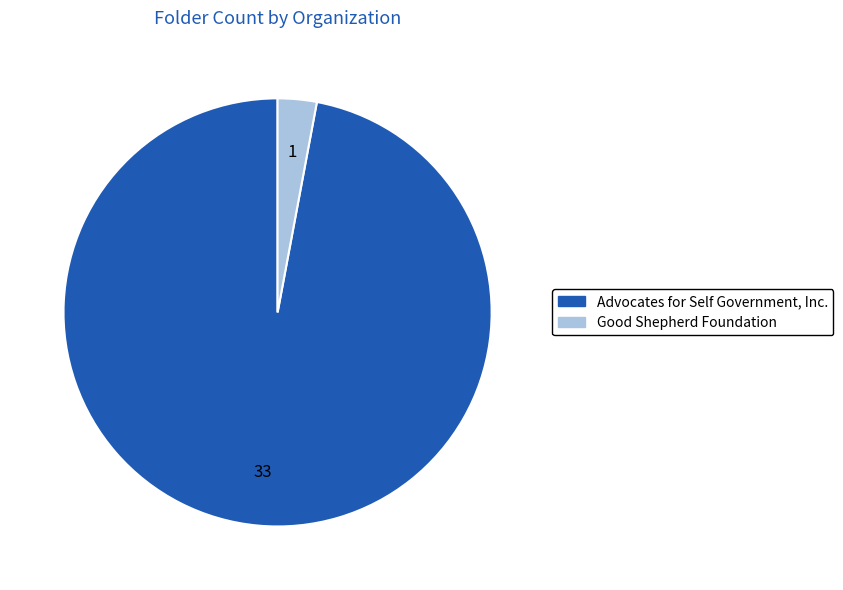

Rank the categories by value from lowest to highest.

Good Shepherd Foundation, Advocates for Self Government, Inc.